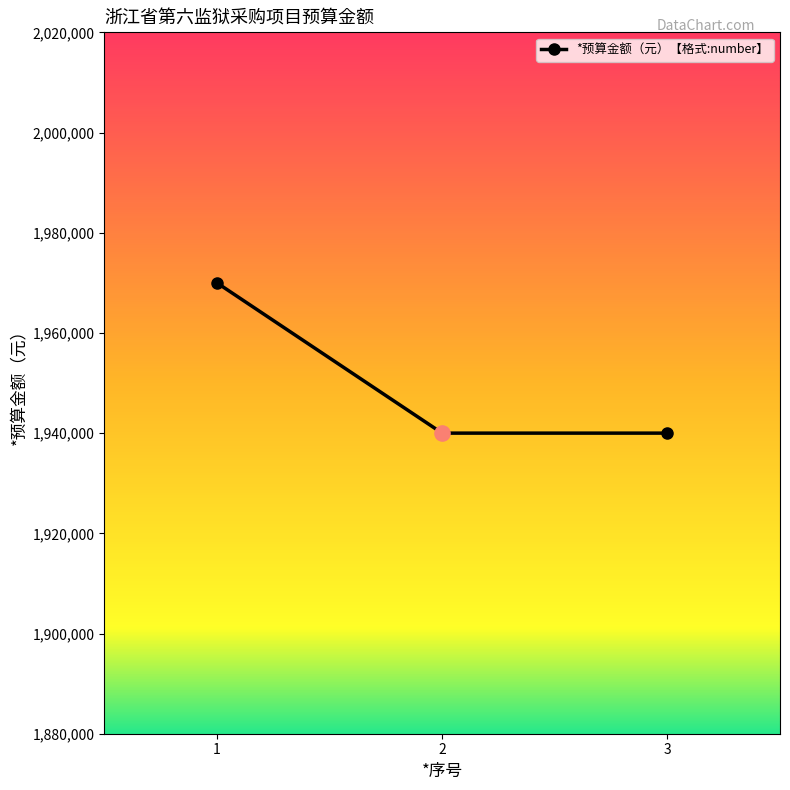

Approximately how many times larger is the value at 3 compared to 2?

1.0